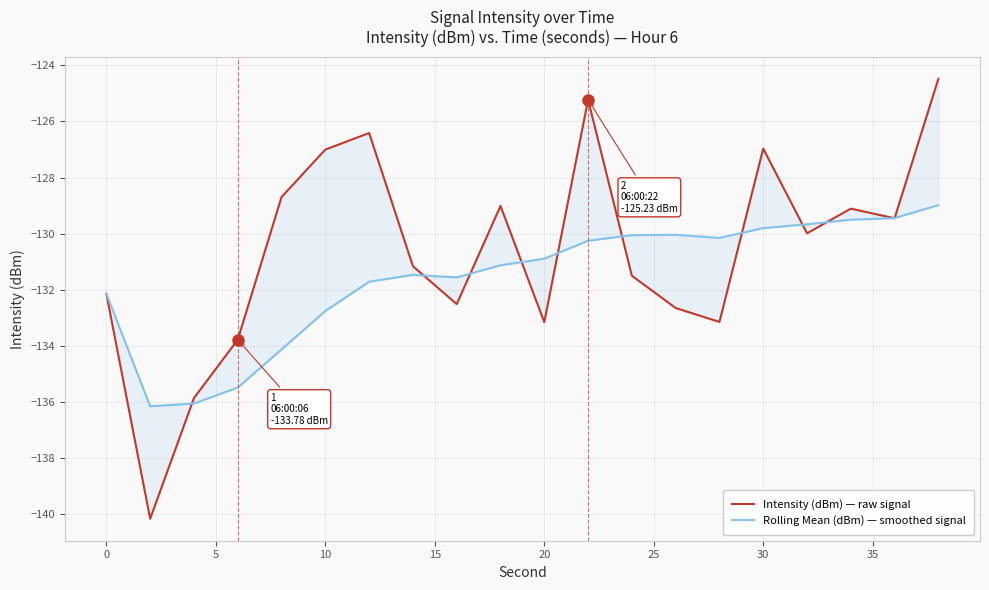

What is the difference between the maximum and minimum values in the Intensity (dBm) — raw signal series?

15.7